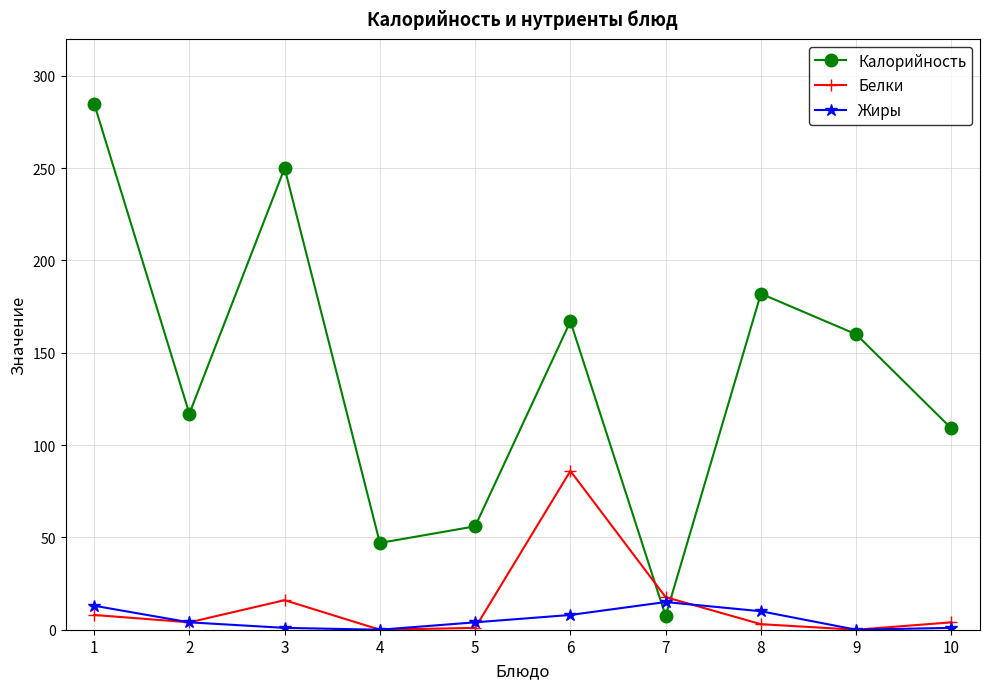

Does the chart have visible grid lines?

Yes